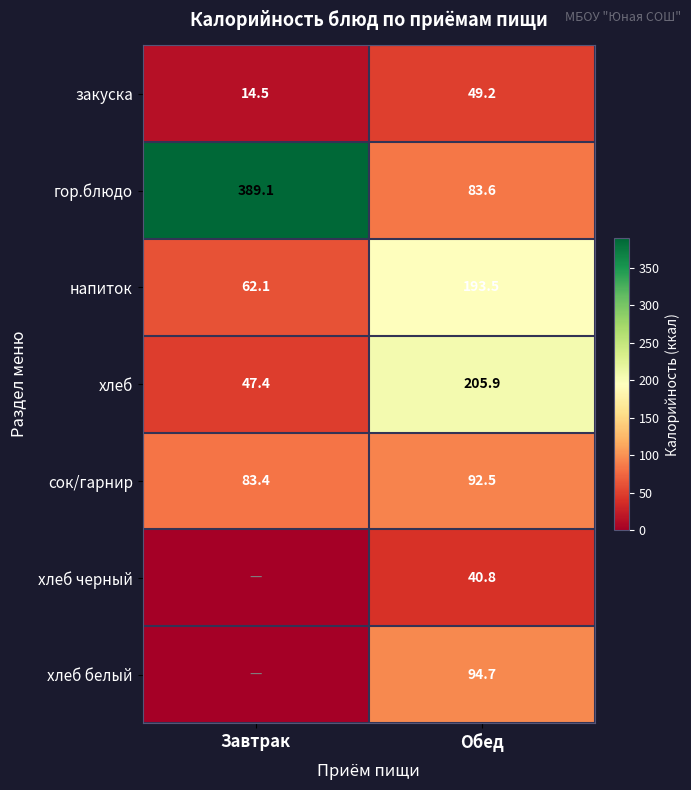

What is the average value of the гор.блюдо series?

236.4